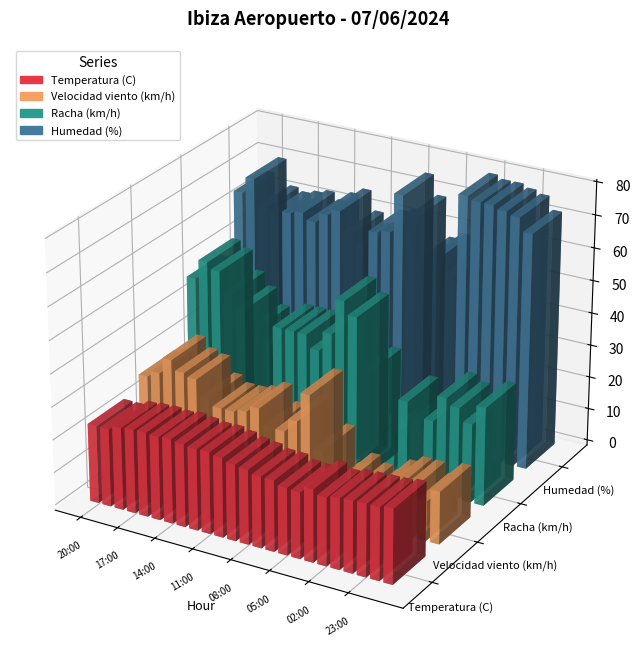

What is the label of the 9th bar from the left?

12:00